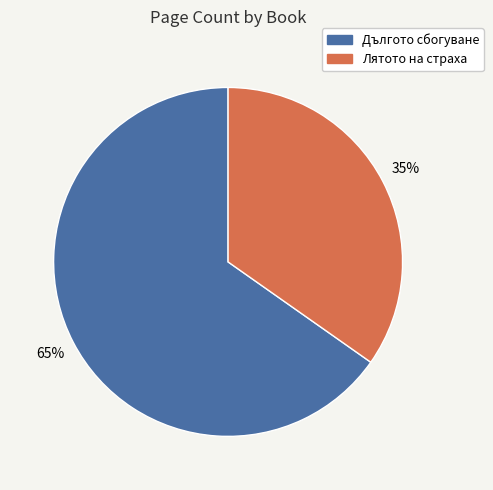

To the nearest percent, what is the average slice percentage?

50%